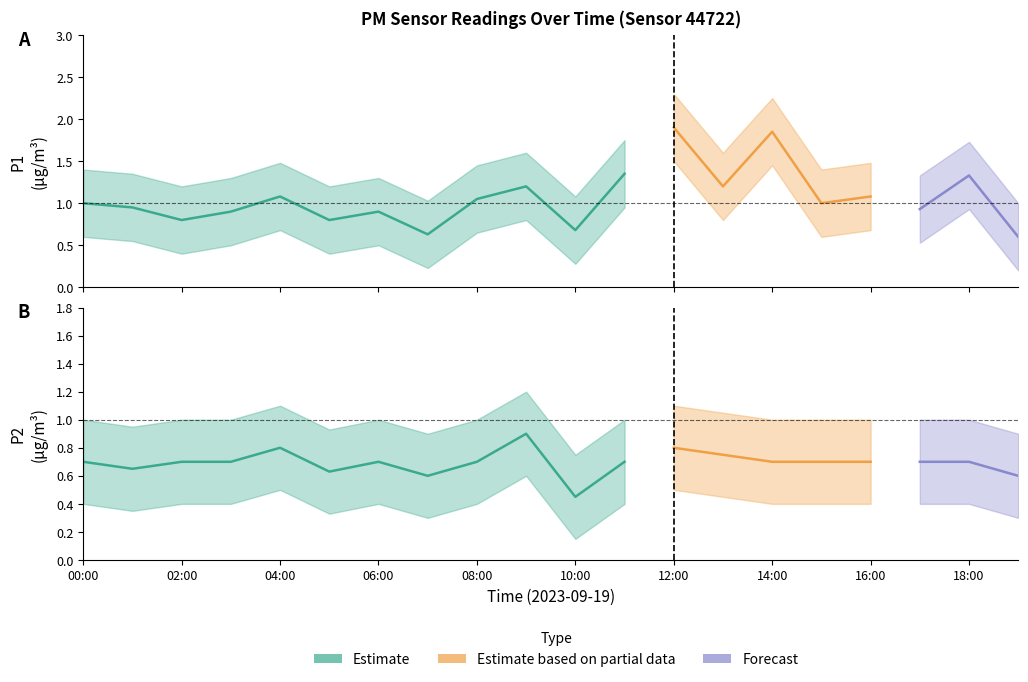

What is the spread (max minus min) of values at 09:00?

1.0